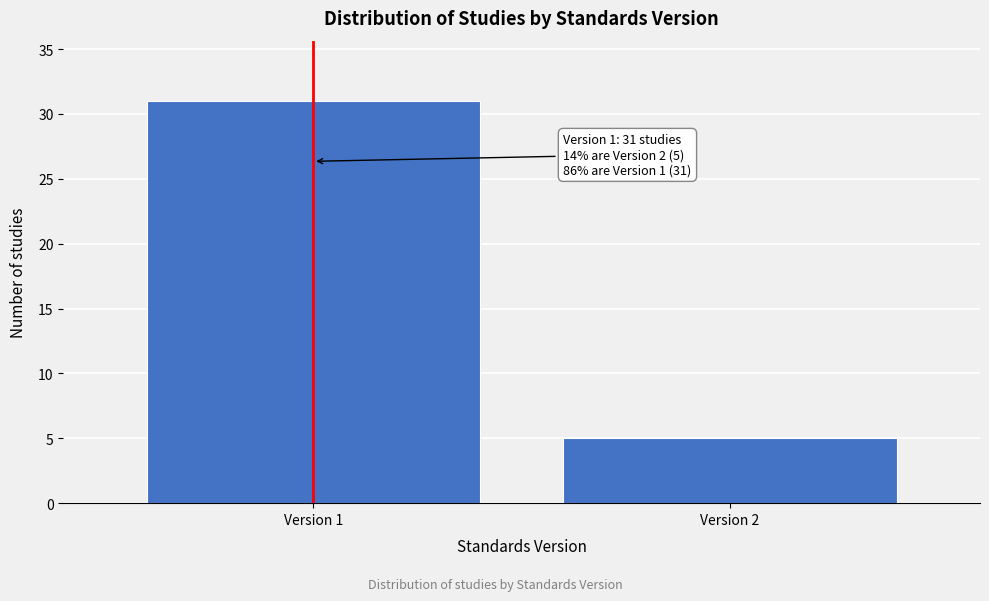

Reading left to right, list all the values displayed in this chart.

Version 1=31	Version 2=5